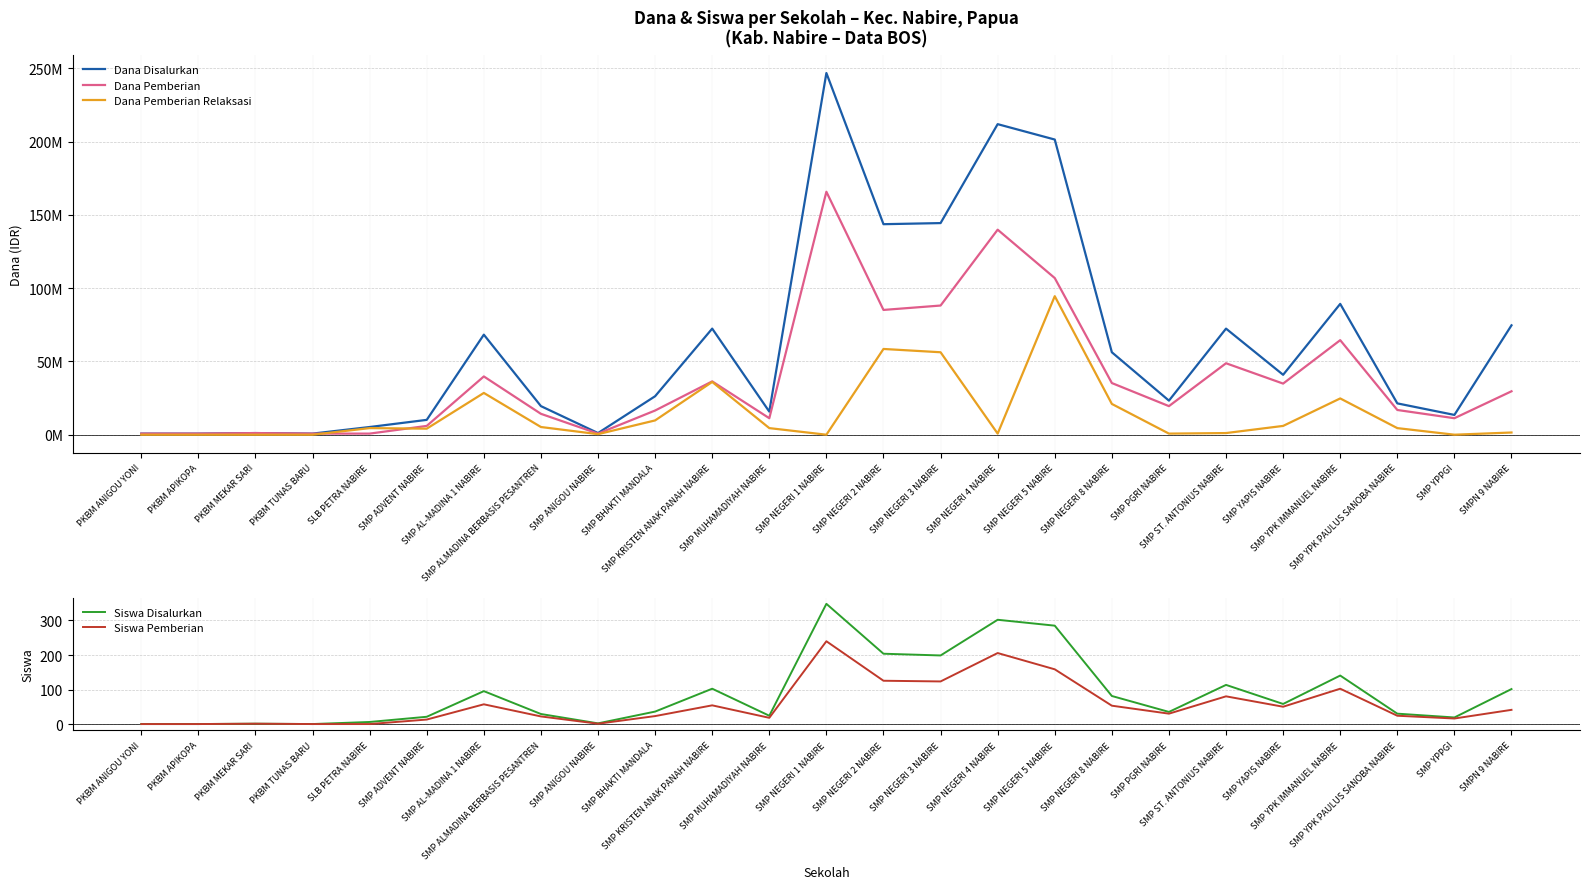

Reading left to right, what are all the values shown in this chart?

Dana Disalurkan: 750000	750000	1125000	750000	5250000	10125000	68250000	19500000	1125000	26250000	72375000	15750000	246750000	143625000	144375000	211875000	201375000	56250000	23250000	72375000	40875000	89250000	21375000	13500000	74625000
Dana Pemberian: 750000	750000	1125000	750000	750000	6000000	39750000	14250000	750000	16500000	36375000	11250000	165750000	85125000	88125000	139875000	106875000	35250000	19500000	48750000	34875000	64500000	16875000	11250000	29625000
Dana Pemberian Relaksasi: 0	0	0	0	4500000	4125000	28500000	5250000	375000	9750000	36000000	4500000	0	58500000	56250000	750000	94500000	21000000	750000	1125000	6000000	24750000	4500000	0	1500000
Siswa Disalurkan: 1	1	2	1	7	22	96	30	3	37	103	25	348	204	199	302	285	82	36	114	59	141	31	20	102
Siswa Pemberian: 1	1	2	1	1	14	58	23	2	24	55	19	240	126	124	206	159	54	31	81	51	103	25	17	42